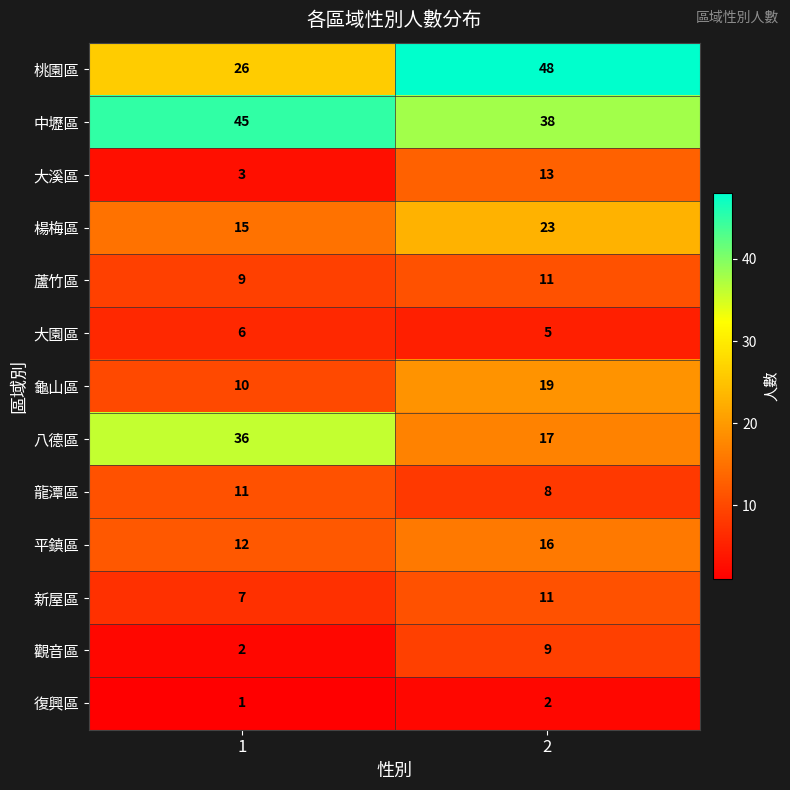

Reading right to left, list all the values displayed in this chart.

桃園區: 48	26
中壢區: 38	45
大溪區: 13	3
楊梅區: 23	15
蘆竹區: 11	9
大園區: 5	6
龜山區: 19	10
八德區: 17	36
龍潭區: 8	11
平鎮區: 16	12
新屋區: 11	7
觀音區: 9	2
復興區: 2	1